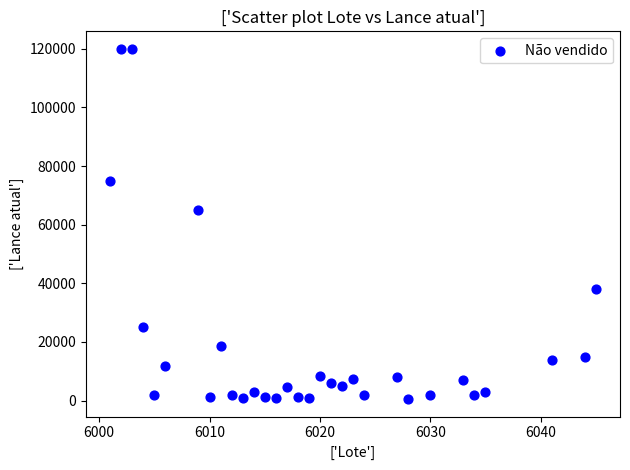

What Y value in the scatter plot is closest to 60250?

65000